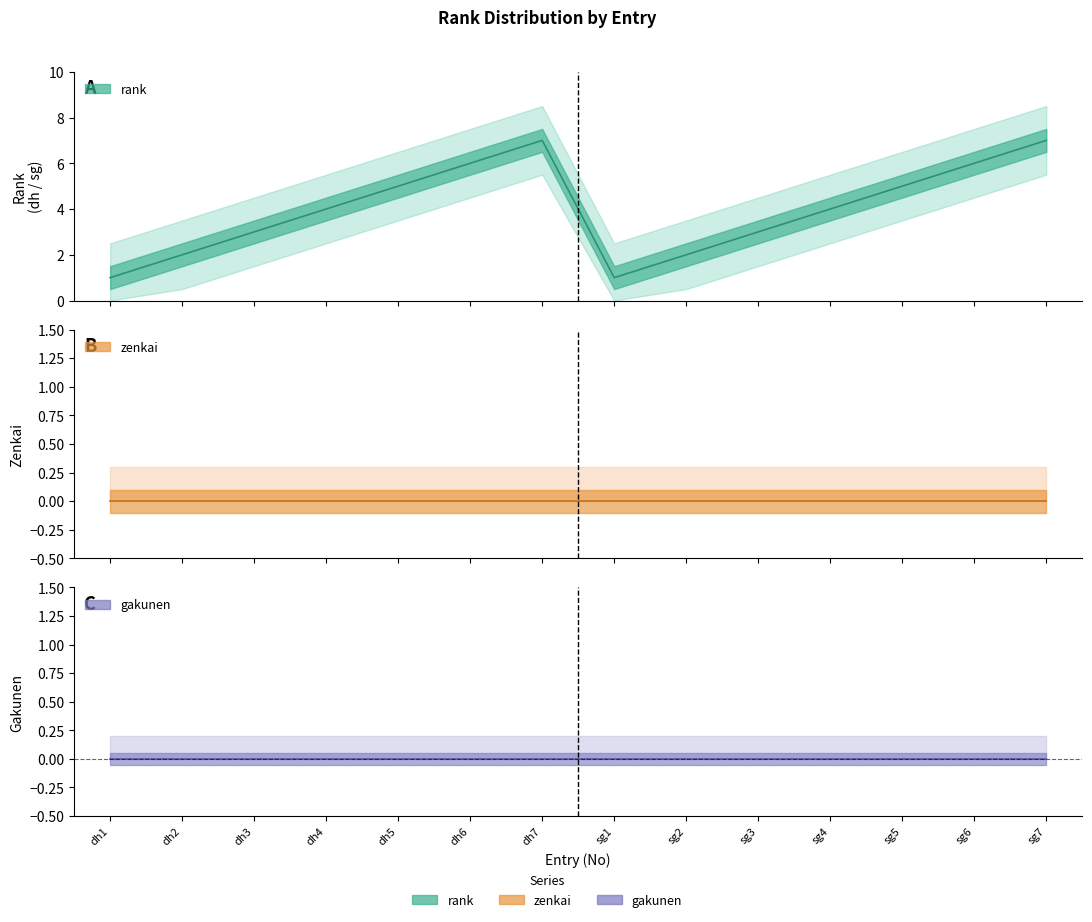

How many lines are shown in the chart?

3